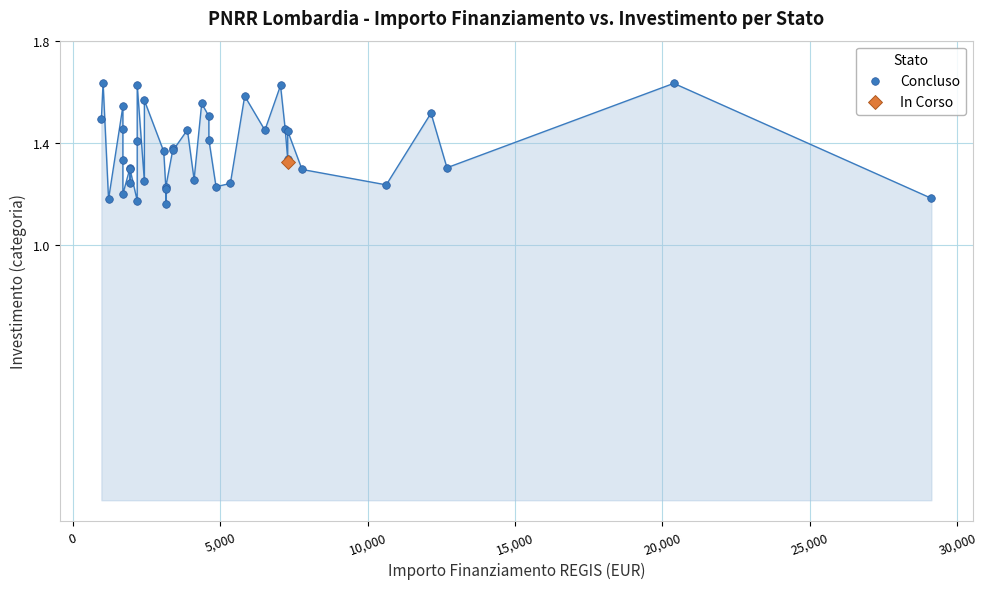

What are all the series names shown in the legend?

Concluso, In Corso